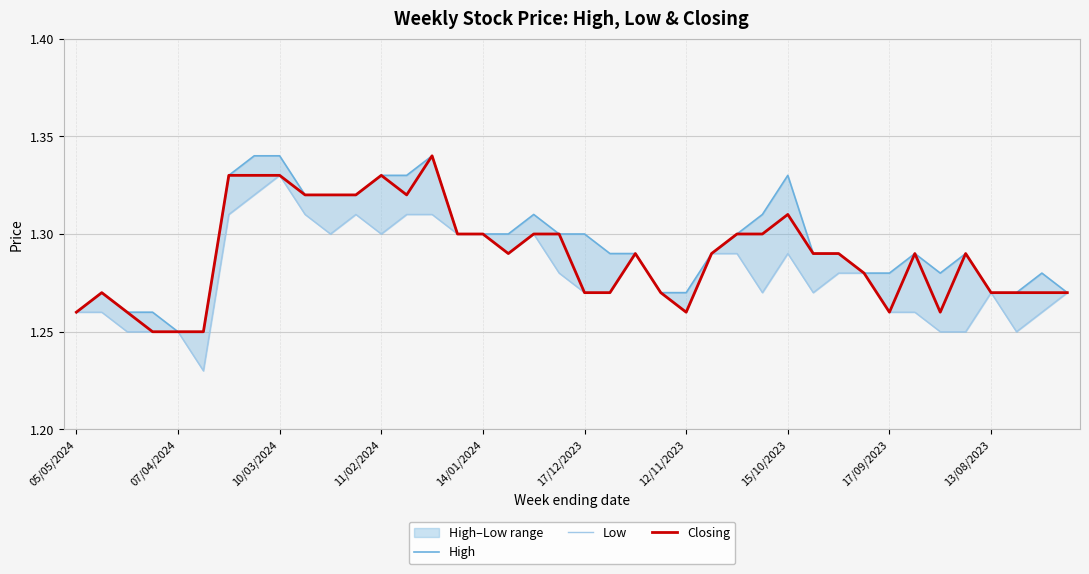

True or false: High has a value of 1.3 at 14.

True